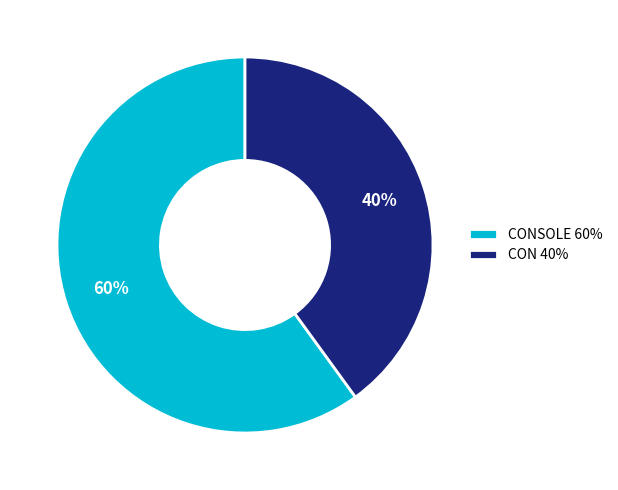

What is the largest slice in the pie chart?

CONSOLE 60%